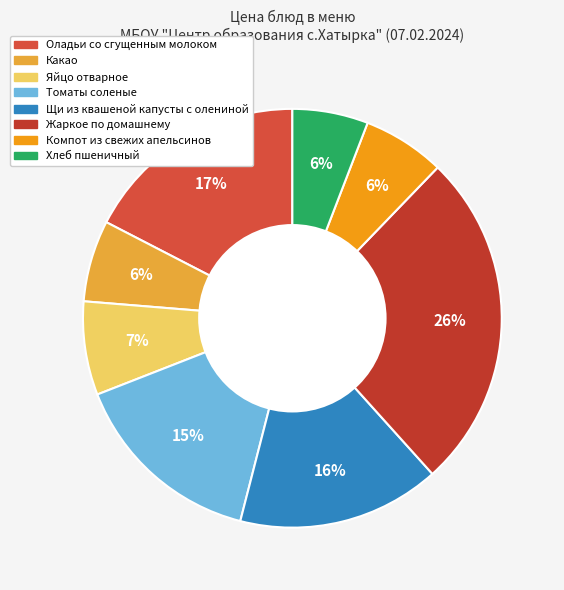

How many segments does this pie chart have?

8